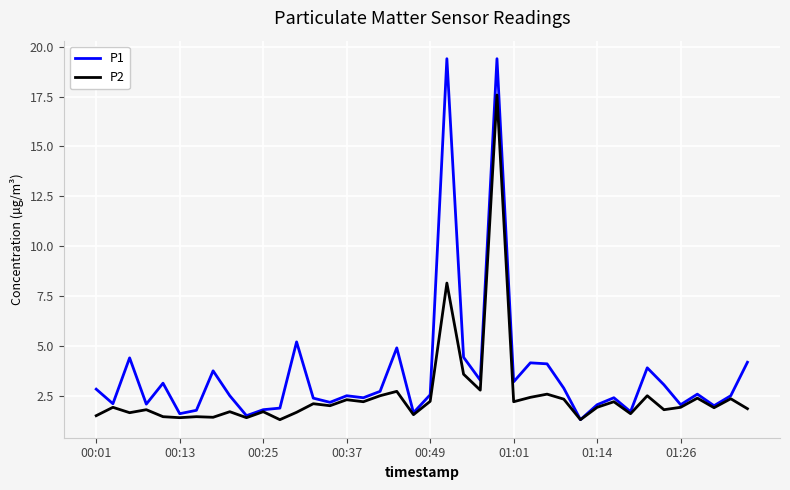

Which series has the largest range (max minus min)?

P1